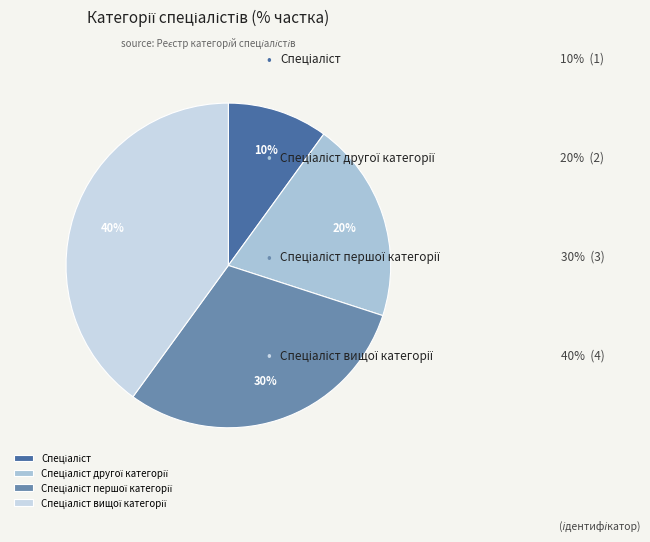

True or false: Спеціаліст вищої категорії accounts for 40% of the total.

True